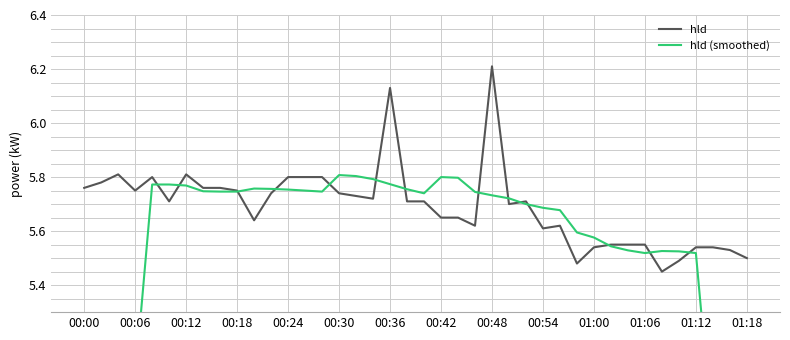

How many hld values are between 5 and 6?

38